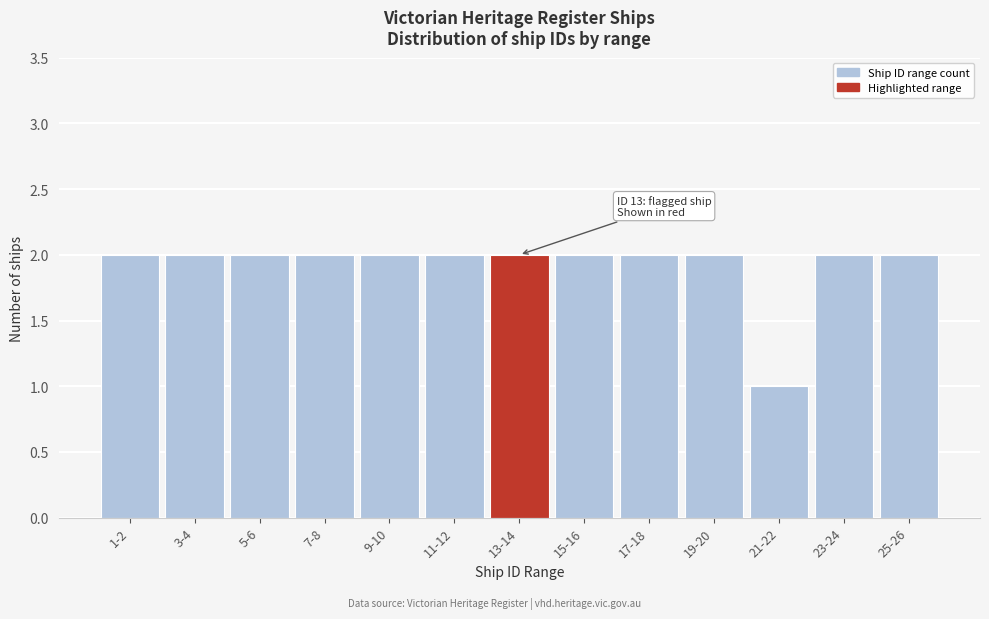

Reading right to left, what are all the values shown in this chart?

2	2	1	2	2	2	2	2	2	2	2	2	2